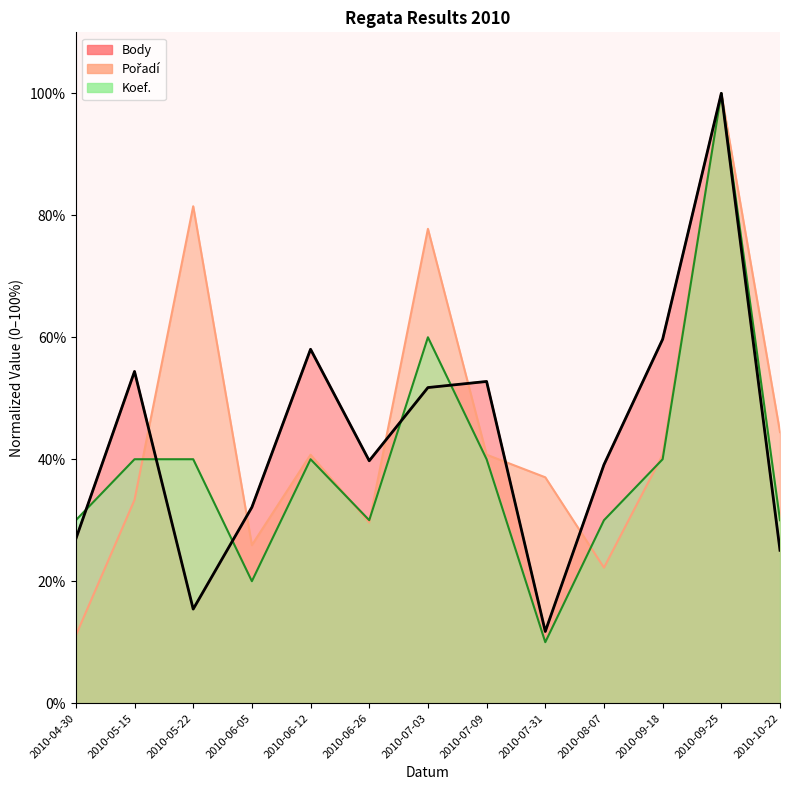

Does the chart display data point markers on the line(s)?

No